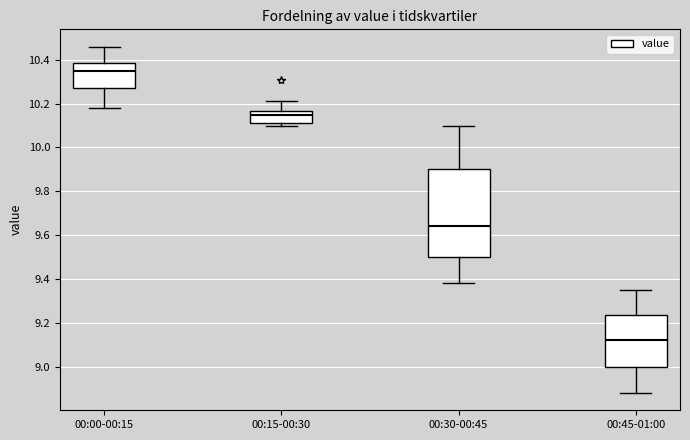

Which box's median line is the lowest?

00:45-01:00